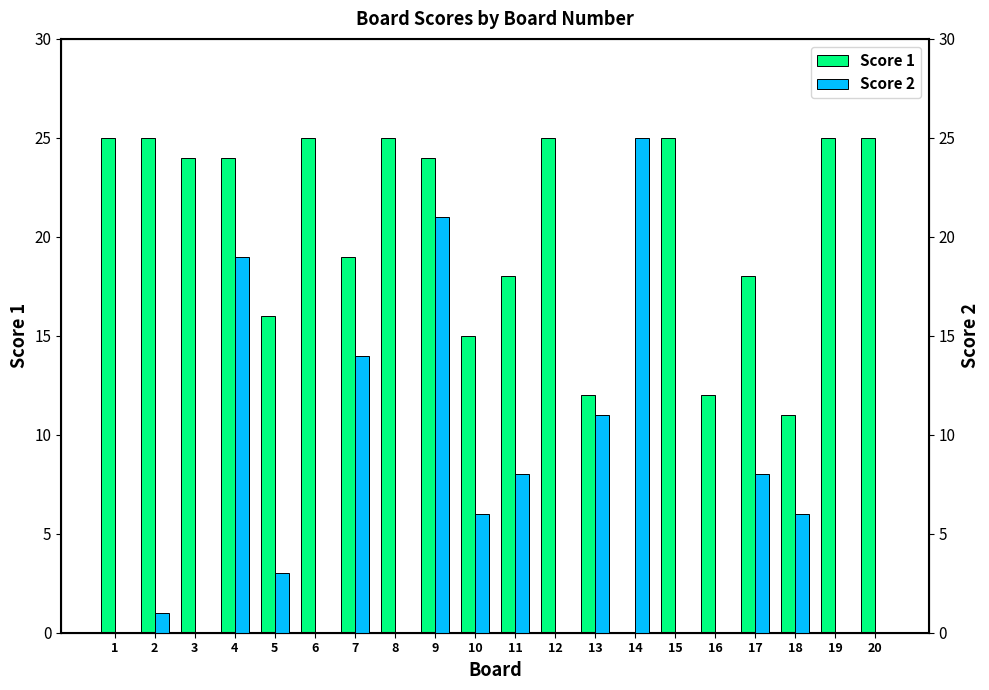

How many bars are there in each group?

2